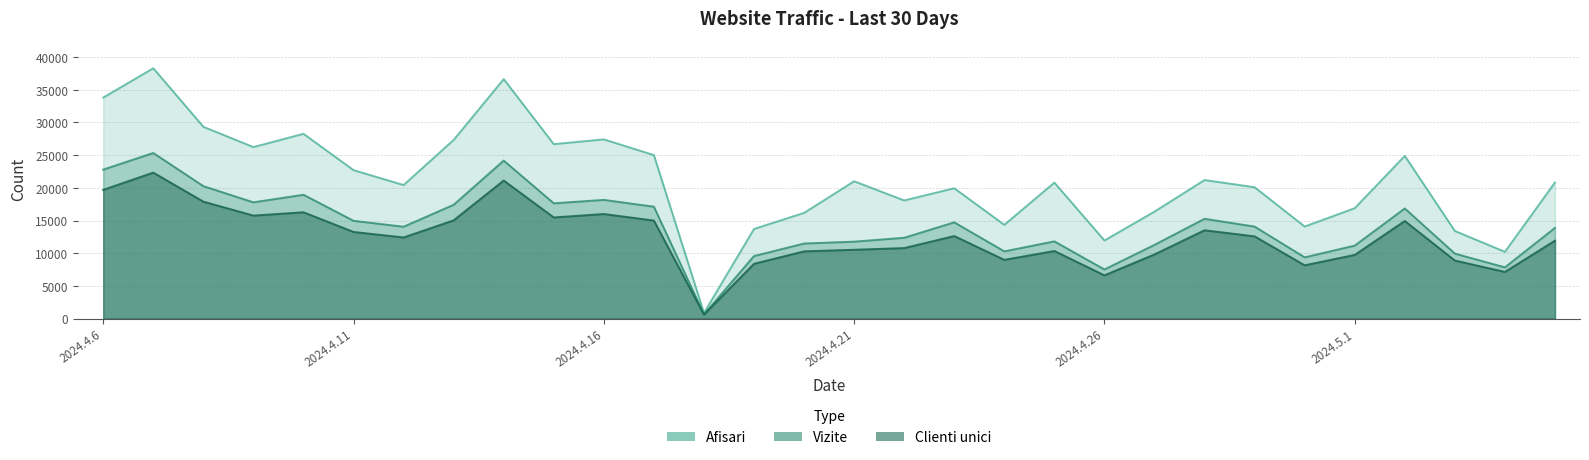

What is the total value across all series at 2024.4.14?

81928